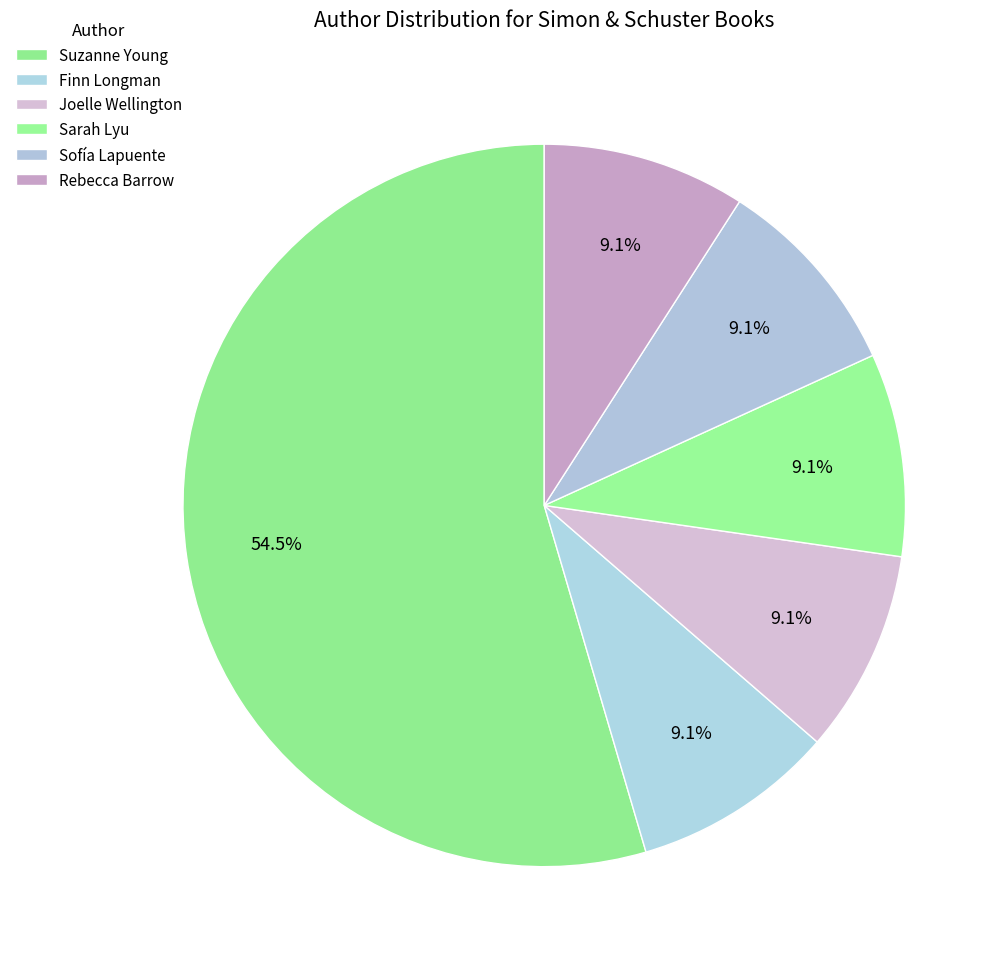

How many segments does this pie chart have?

6